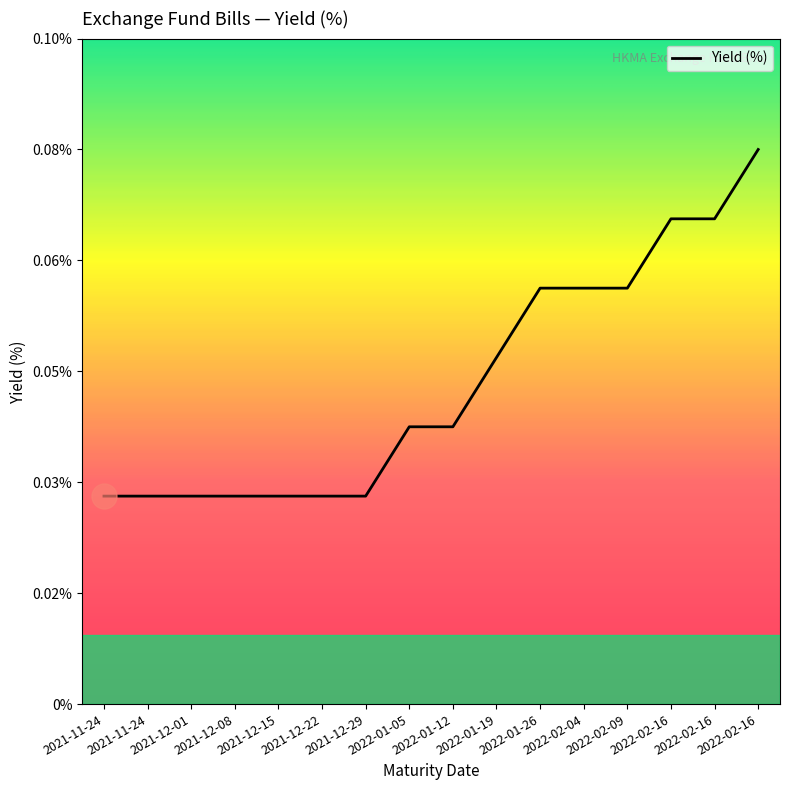

At which label is the value closest to 0?

2021-11-24